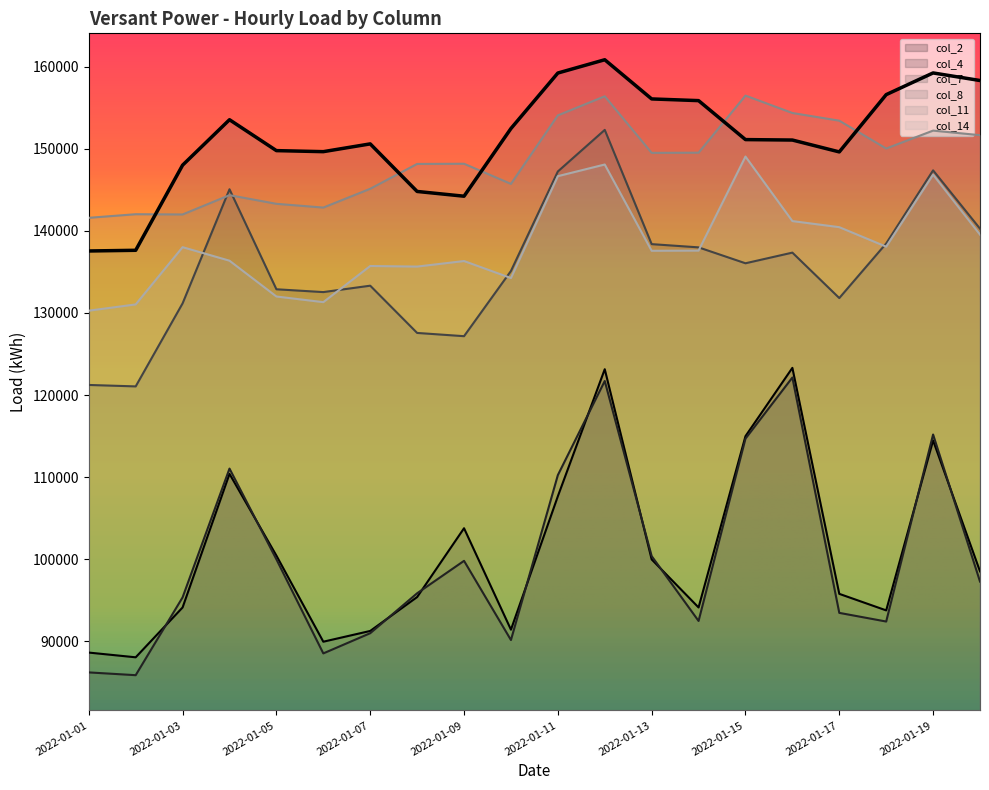

What is the difference between the maximum and second lowest values in the col_7 series?

31066